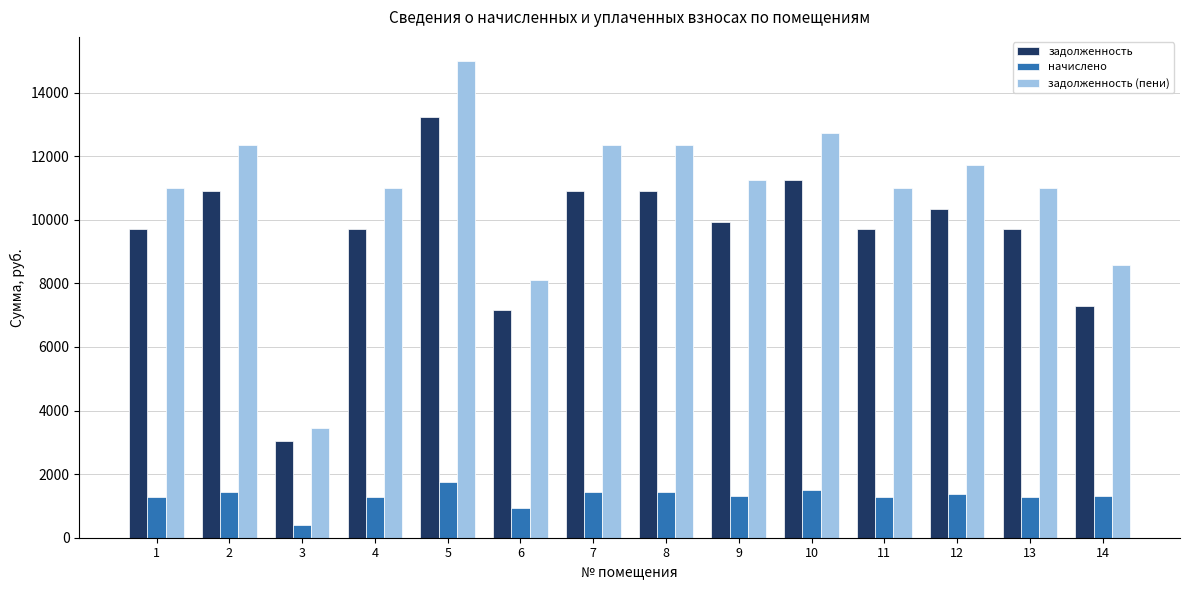

The value of задолженность at 13 is 9712.2. True or false?

True